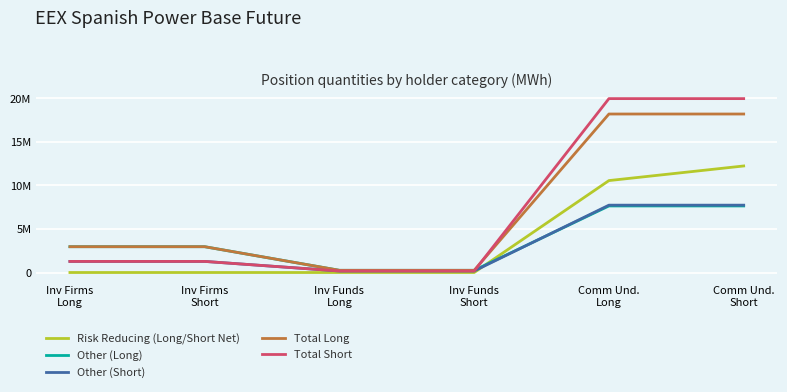

What is the value of the Other (Long) point at the 1st from the left?

2966039